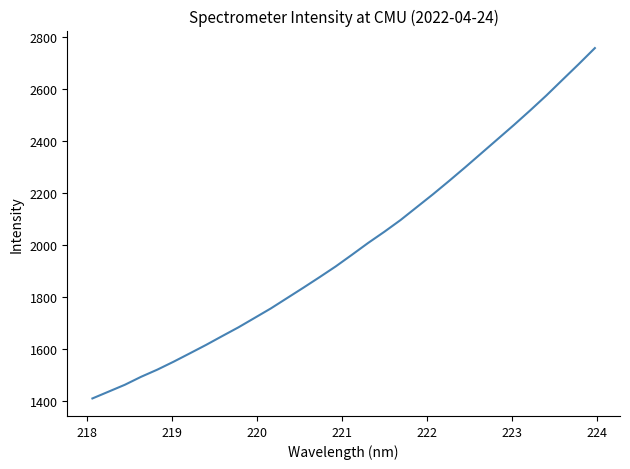

What is the minimum value shown in the chart?

1410.8